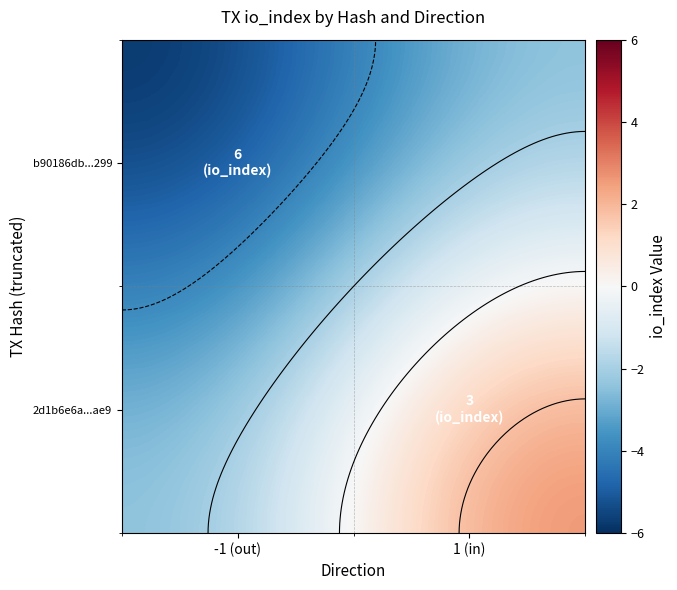

Where is 2d1b6e6a...ae9 nearest to the value 0?

-1 (out)